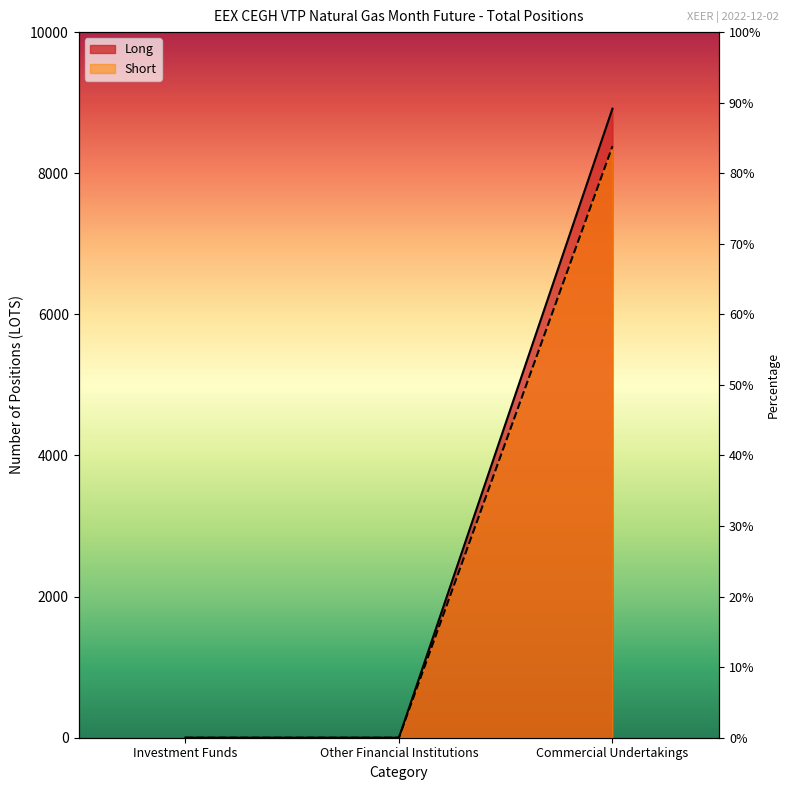

How many values in Long are above zero?

1